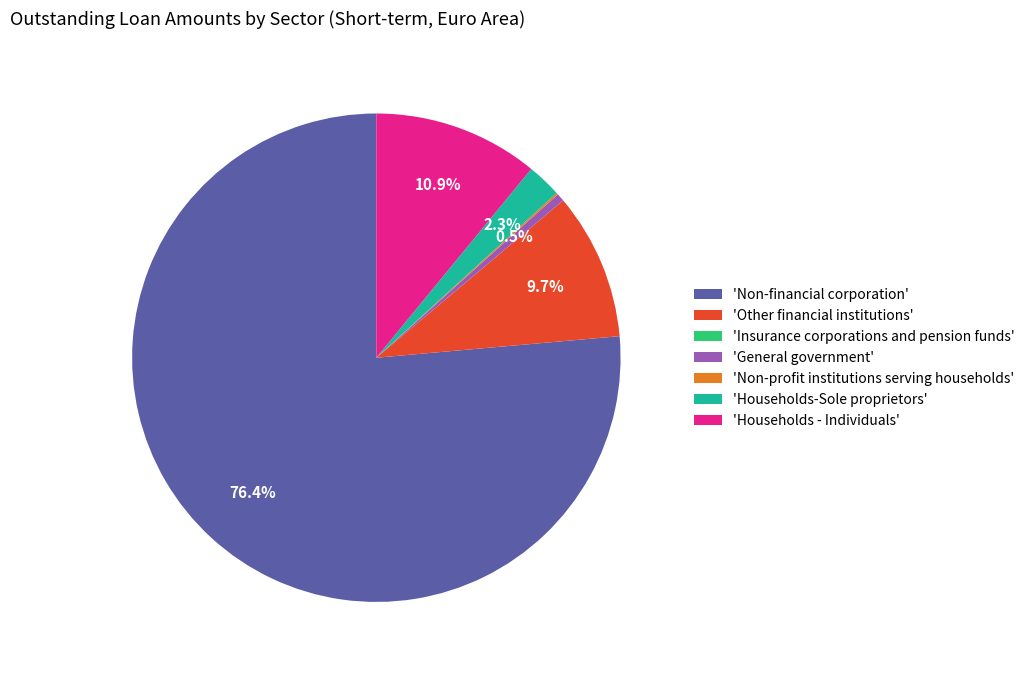

What portion of the pie excludes 'Households-Sole proprietors'?

97.7%